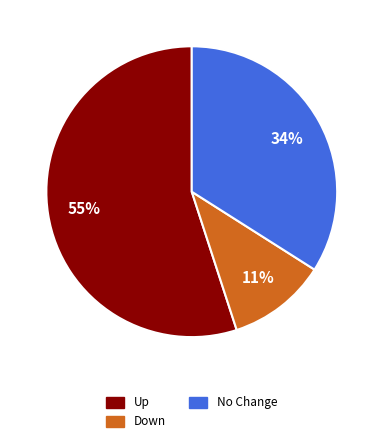

Does any single category account for the majority?

Yes